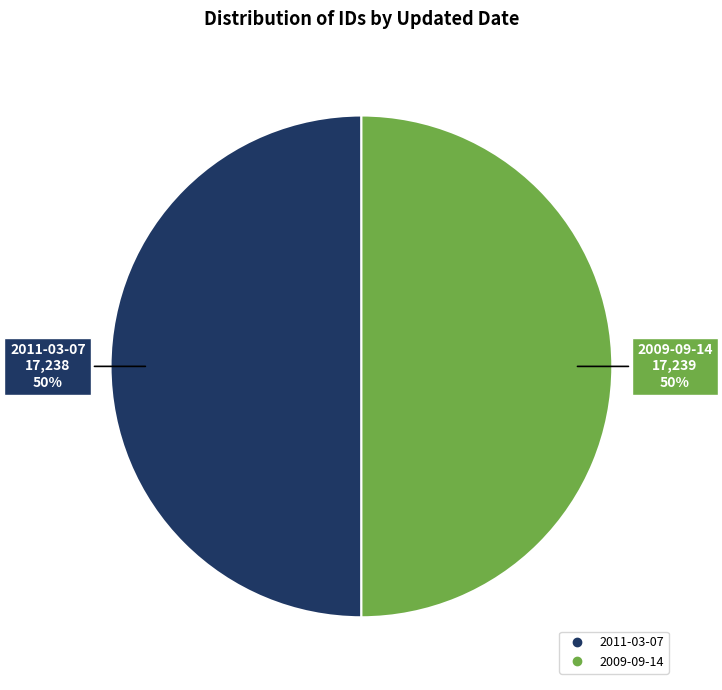

Is the sum of 2011-03-07 and 2009-09-14 greater than half?

Yes